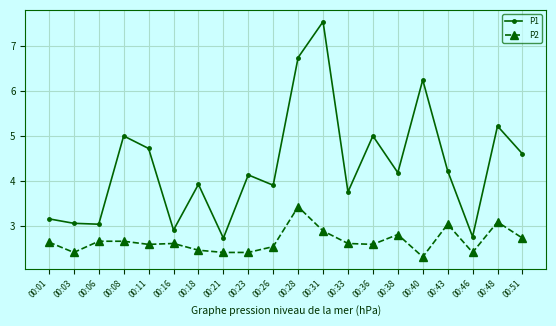

What is the sum of the P1 values at 00:40 and 00:31?

13.8